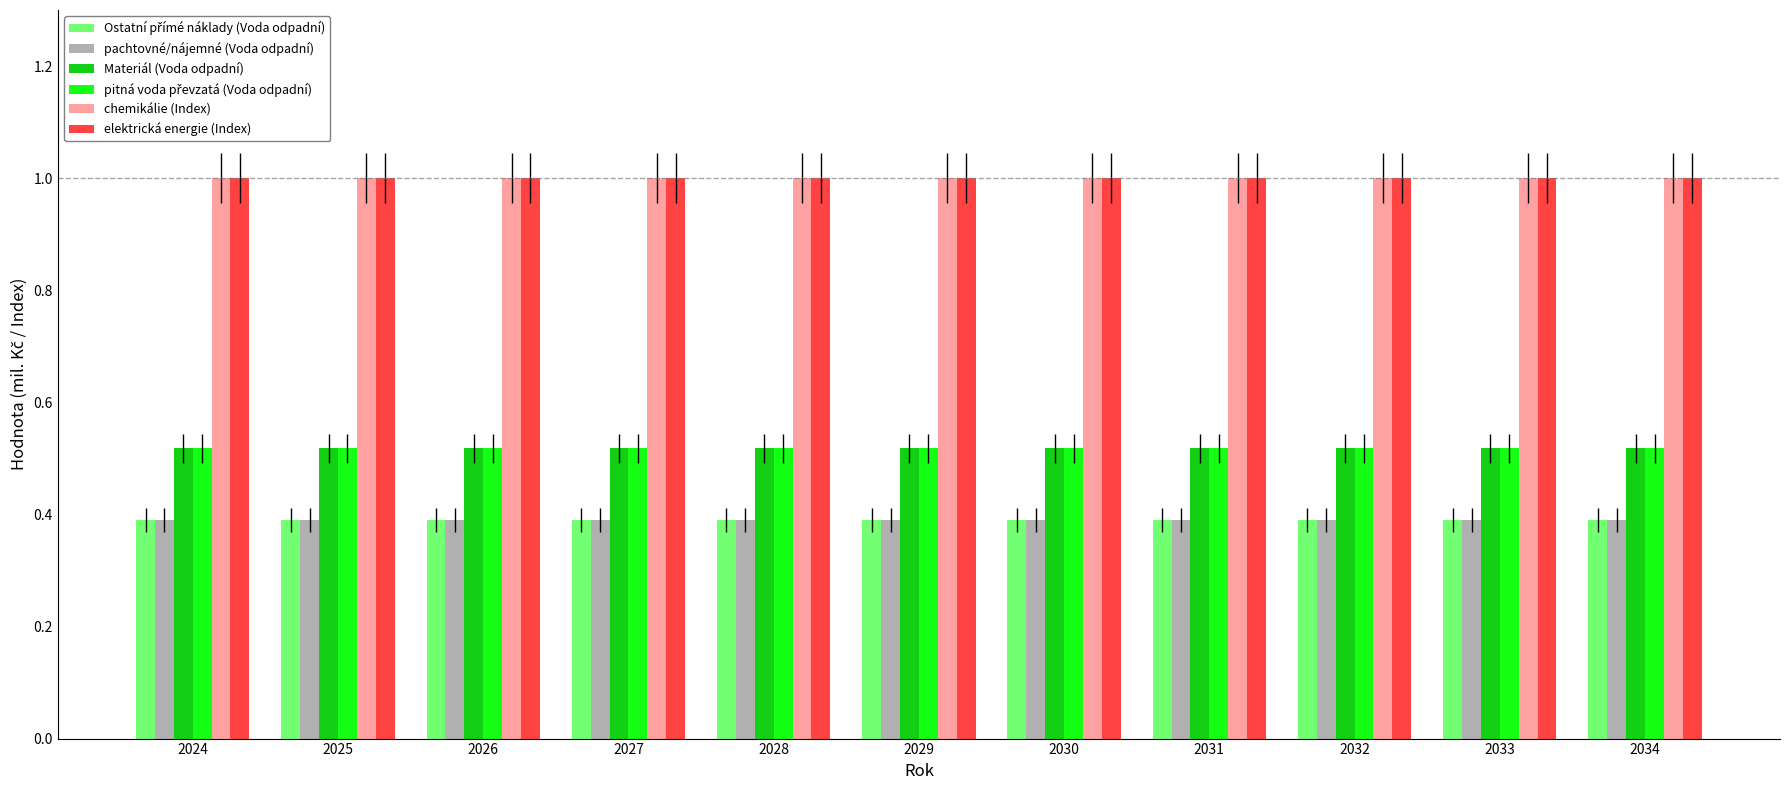

What is the difference between the highest and lowest values at 2030?

0.6